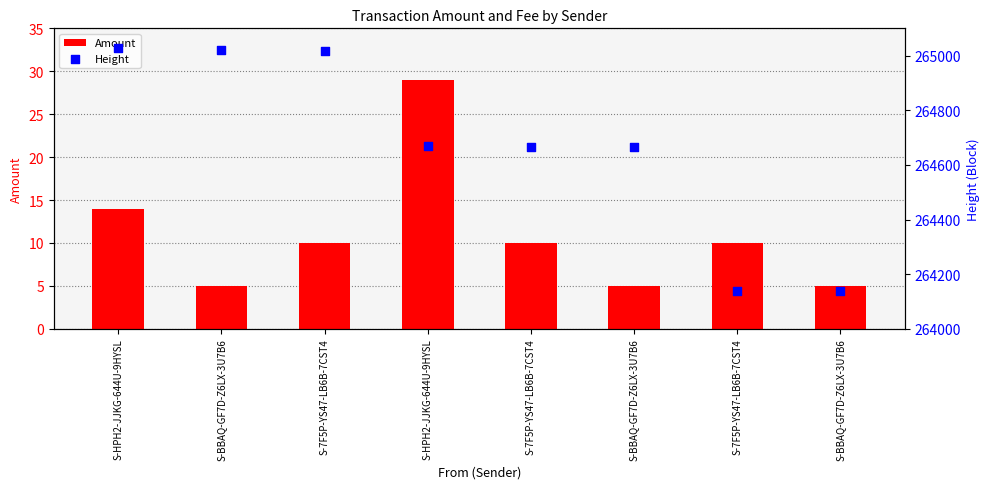

Which series has the widest spread of Y values?

Height